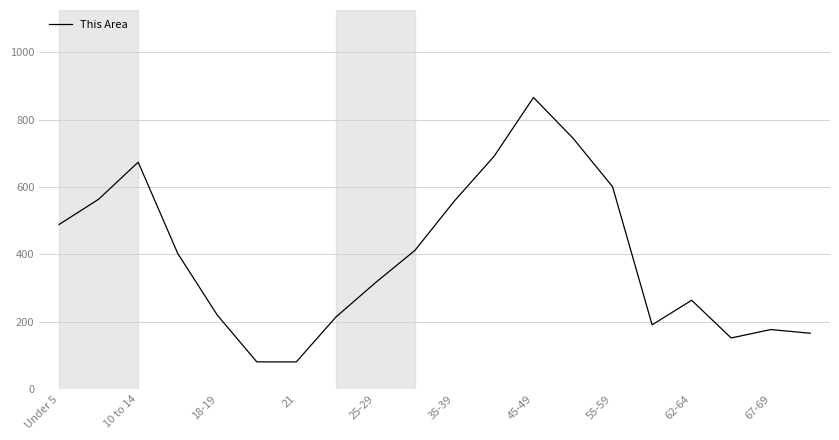

Reading left to right, what are all the values shown in this chart?

489	564	674	403	220	81	81	214	316	412	559	691	866	745	601	191	264	152	177	166